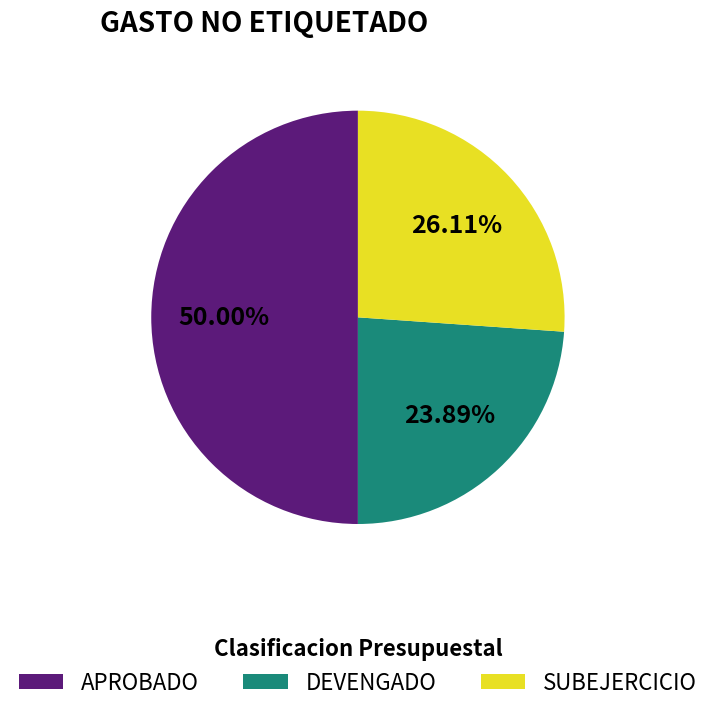

What is the total percentage of SUBEJERCICIO and APROBADO?

76.1%